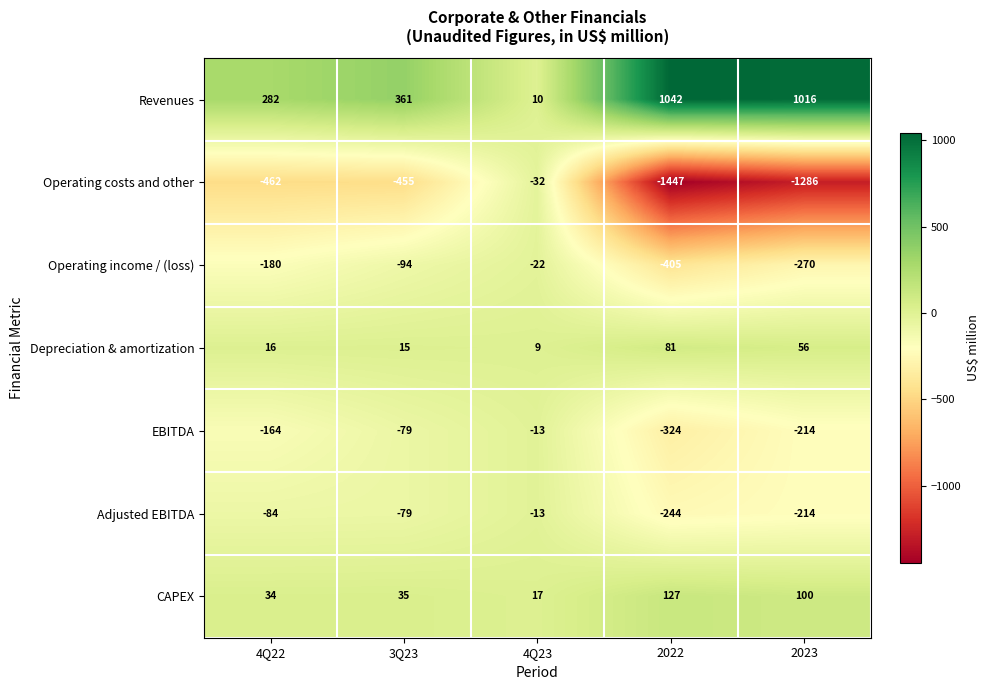

How many distinct data groups are displayed?

7